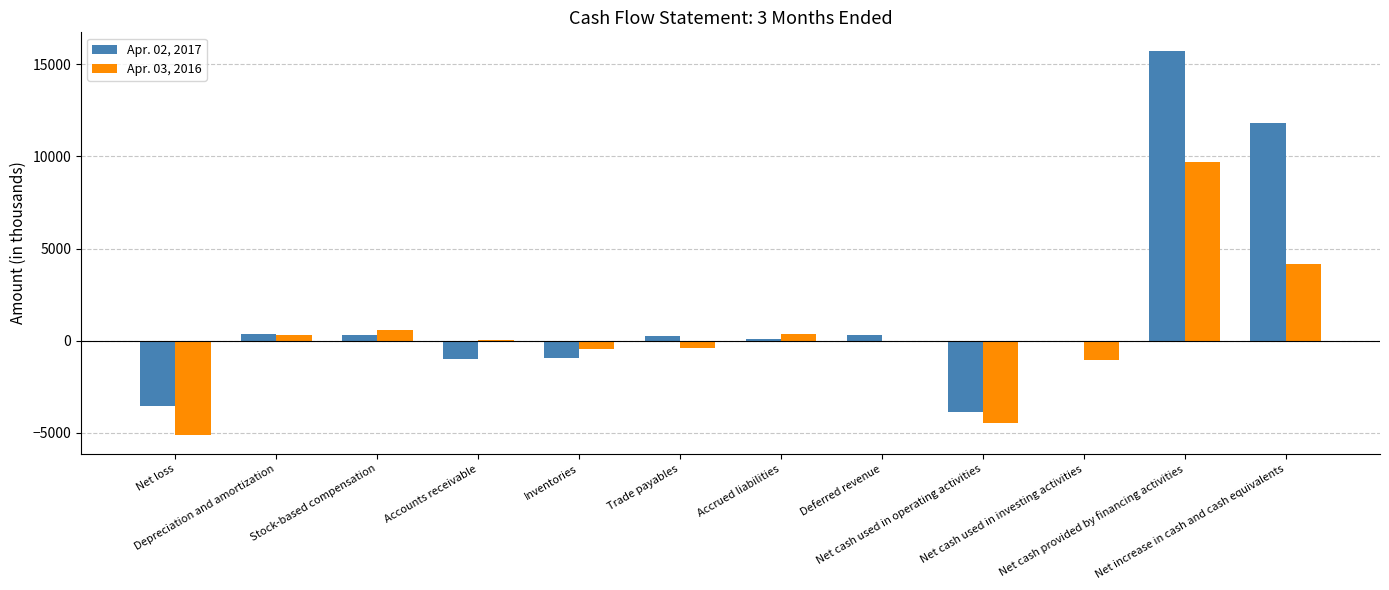

Which series has the largest total across all categories?

Apr. 02, 2017